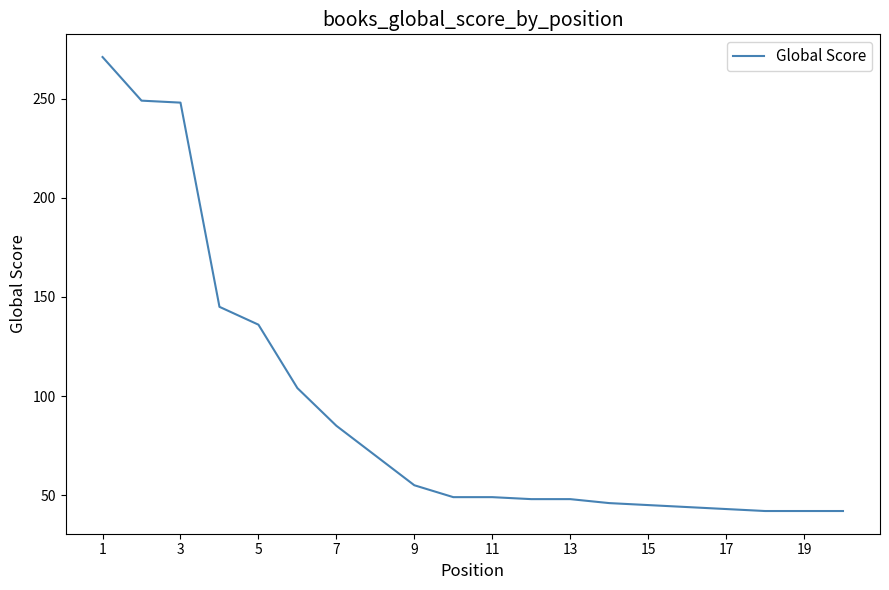

What is the difference between the maximum and minimum values?

229